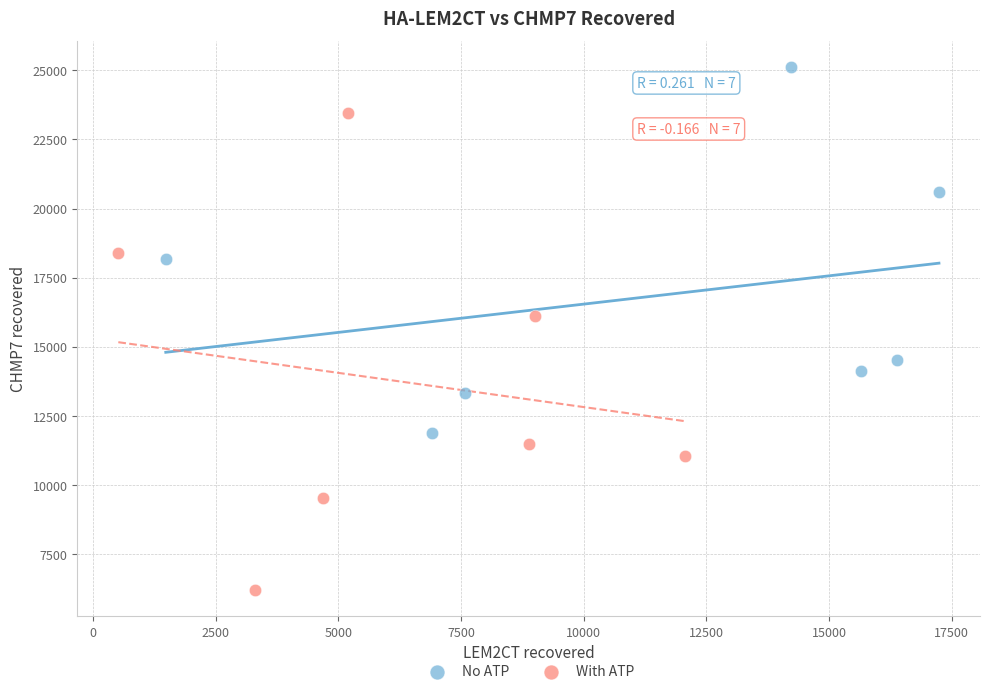

Which series contains the highest Y value?

No ATP